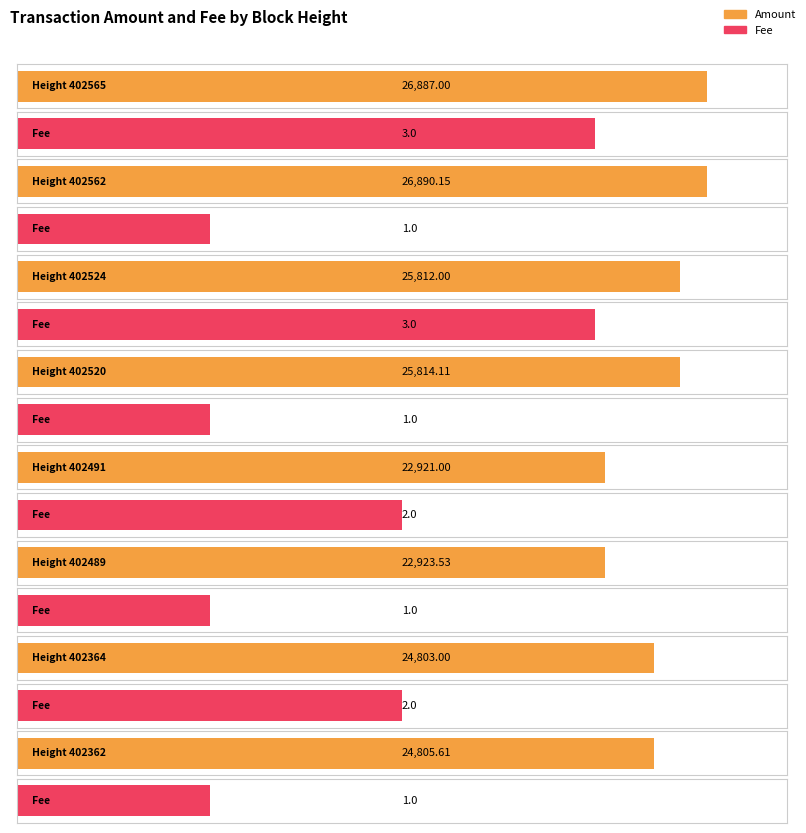

How many data points in Amount are above 25812?

3